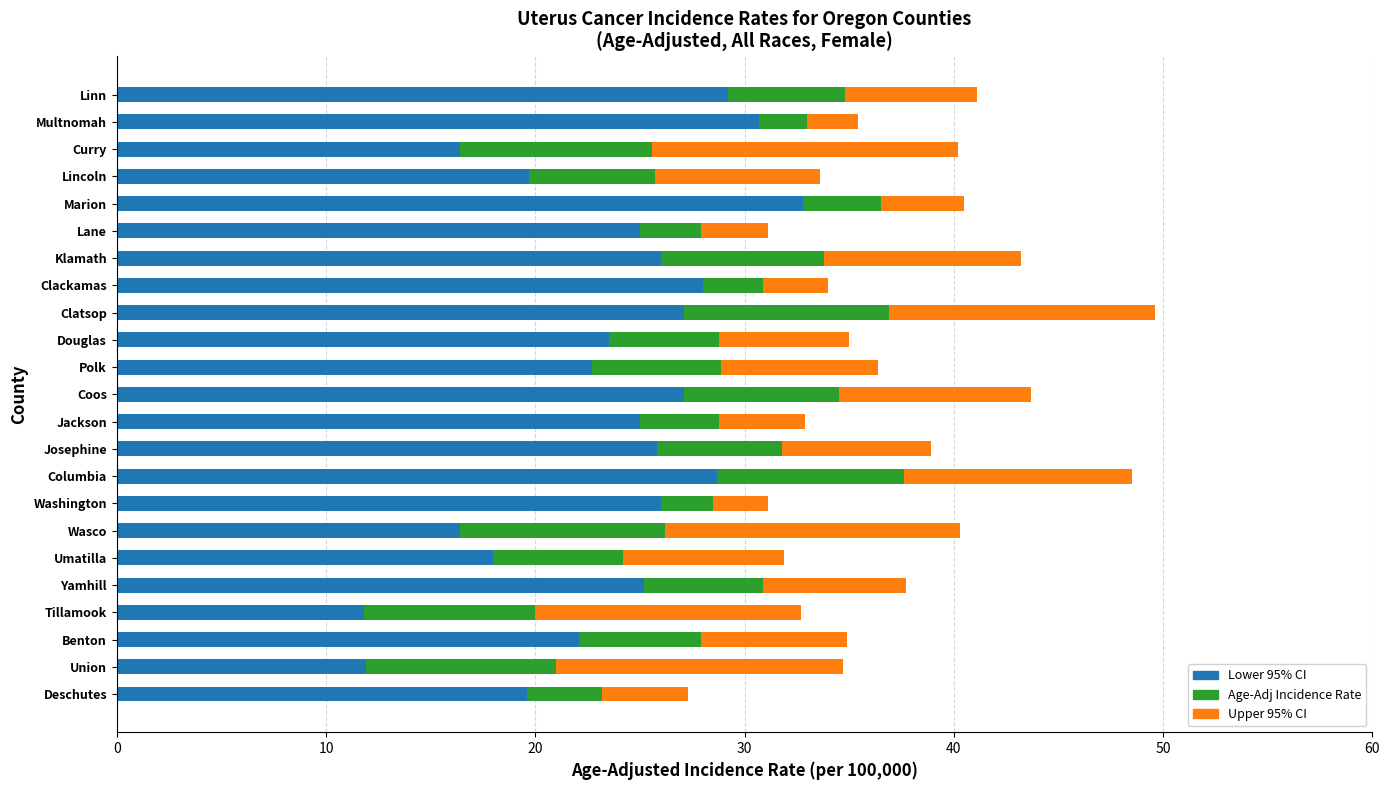

What is the total value across all series at Clatsop?

49.6